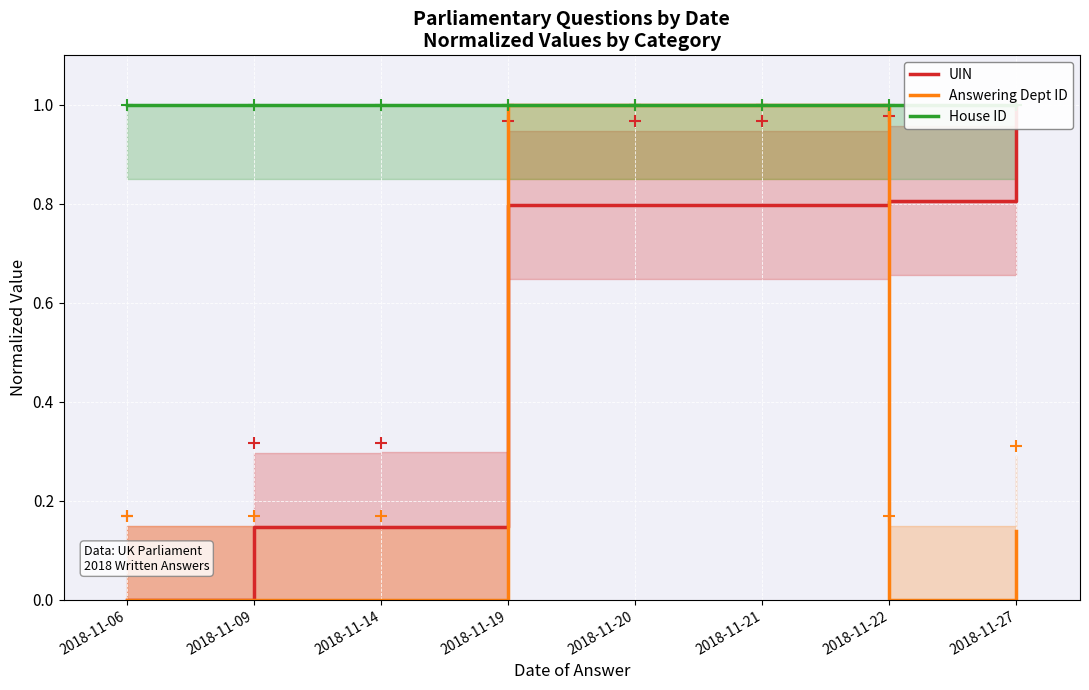

Count the number of categories in the chart.

8